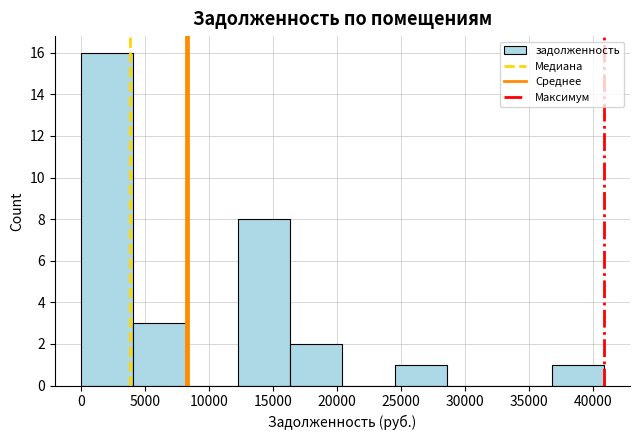

Reading left to right, list every bar in this chart as the range it spans on the x-axis followed by its height. Neither the bar edges nor the heights are printed on the chart, so give them approximately, as read against the axes.

0 to 4000: 16
4000 to 8000: 3
8000 to 12500: 0
12500 to 16500: 8
16500 to 20500: 2
20500 to 24500: 0
24500 to 28500: 1
28500 to 32500: 0
32500 to 37000: 0
37000 to 41000: 1